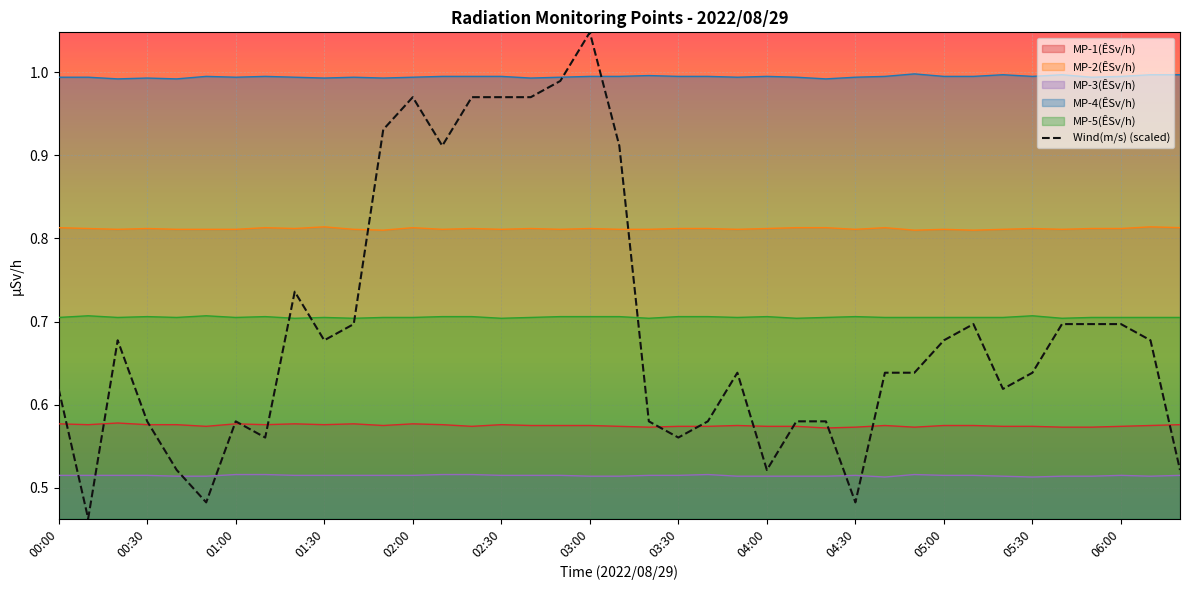

How many points are lower than both their immediate neighbors (excluding endpoints)?

9